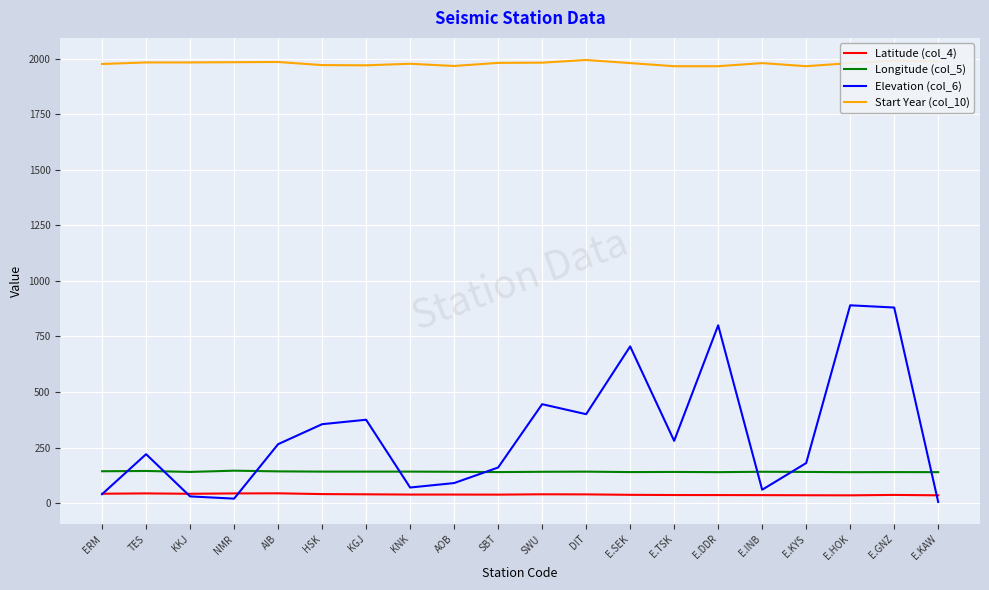

True or false: Elevation (col_6) has a value of 180.0 at E.KYS.

True